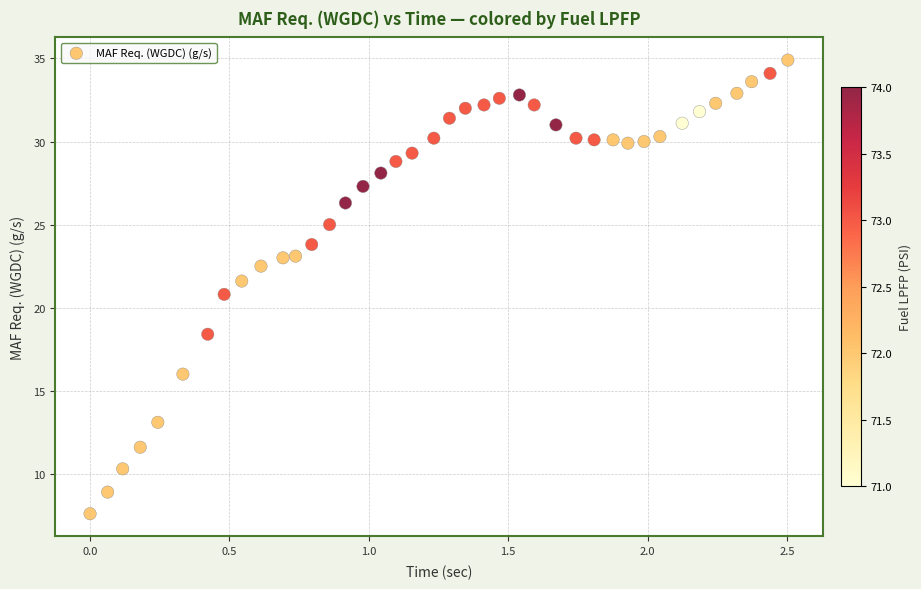

What is the range of X values (max minus min)?

2.5